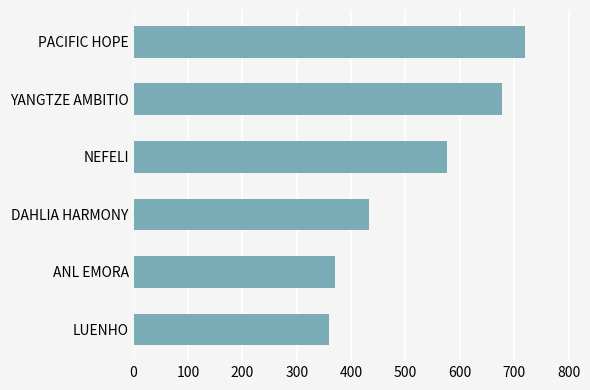

How many values are below 576?

3